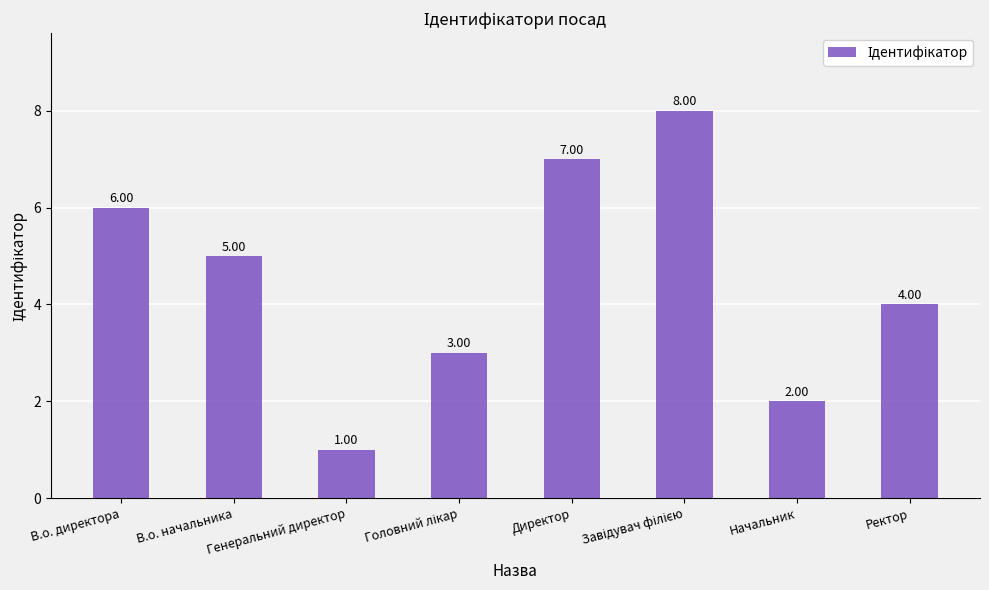

What is the minimum value shown in the chart?

1